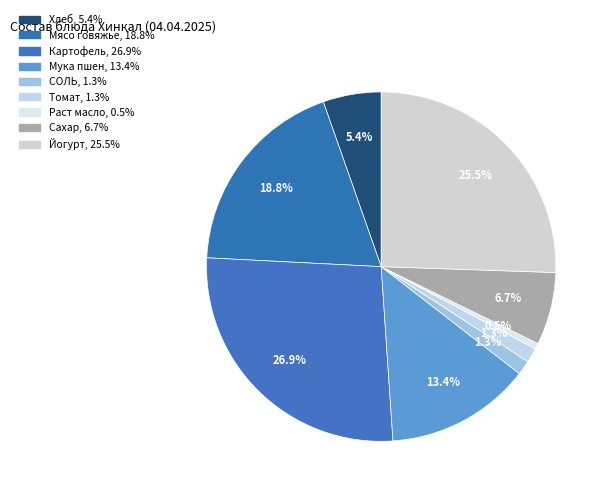

To the nearest percent, what is the difference between the largest and smallest slice percentages?

26%